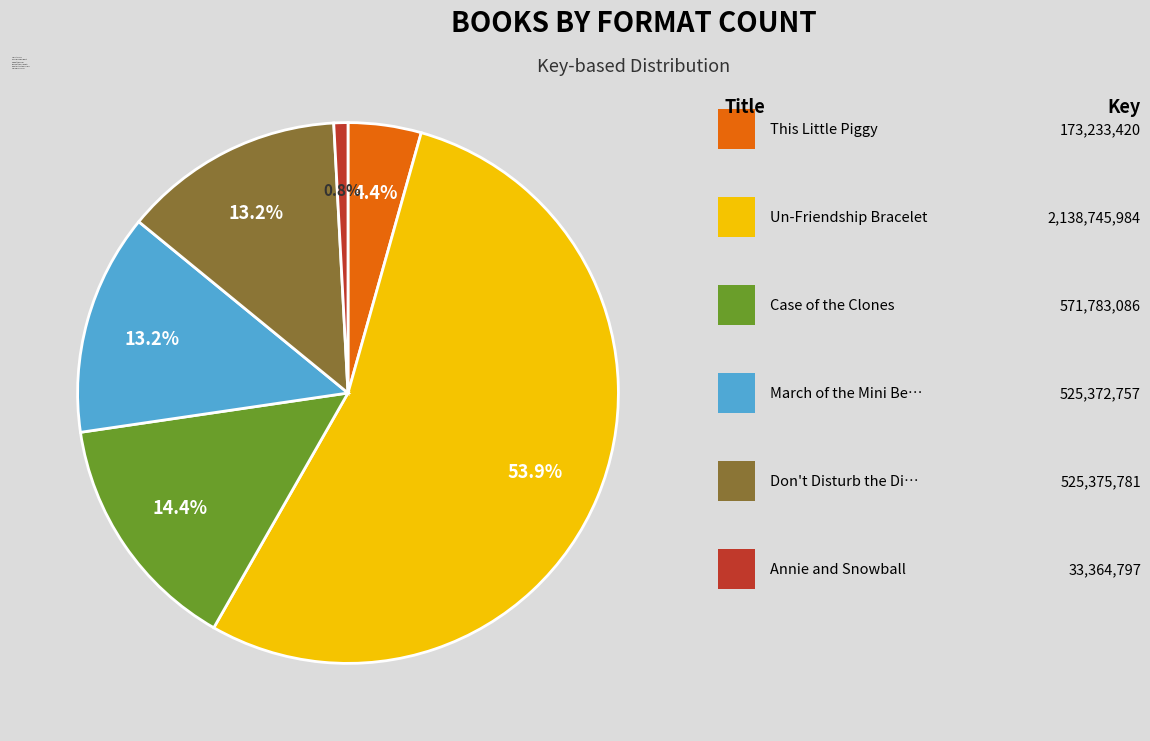

Which category accounts for the majority?

Un-Friendship Bracelet